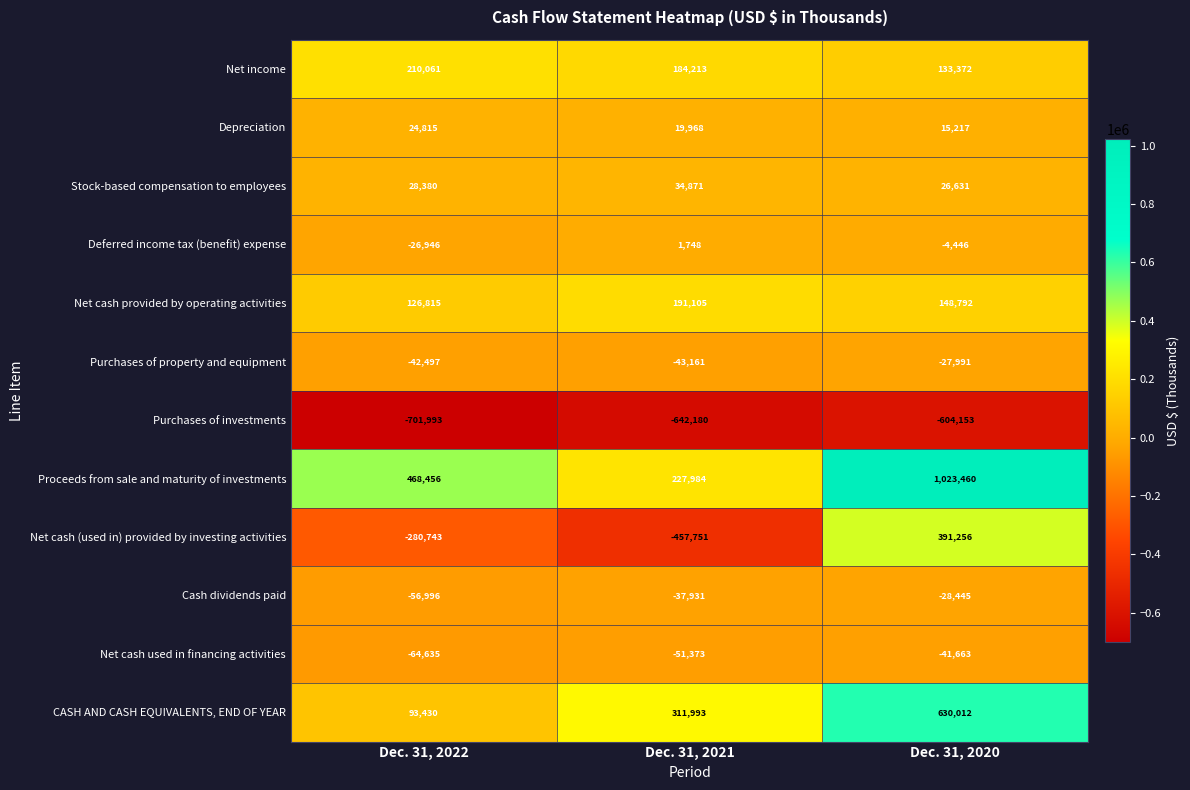

Which series has the largest total across all categories?

Proceeds from sale and maturity of investments